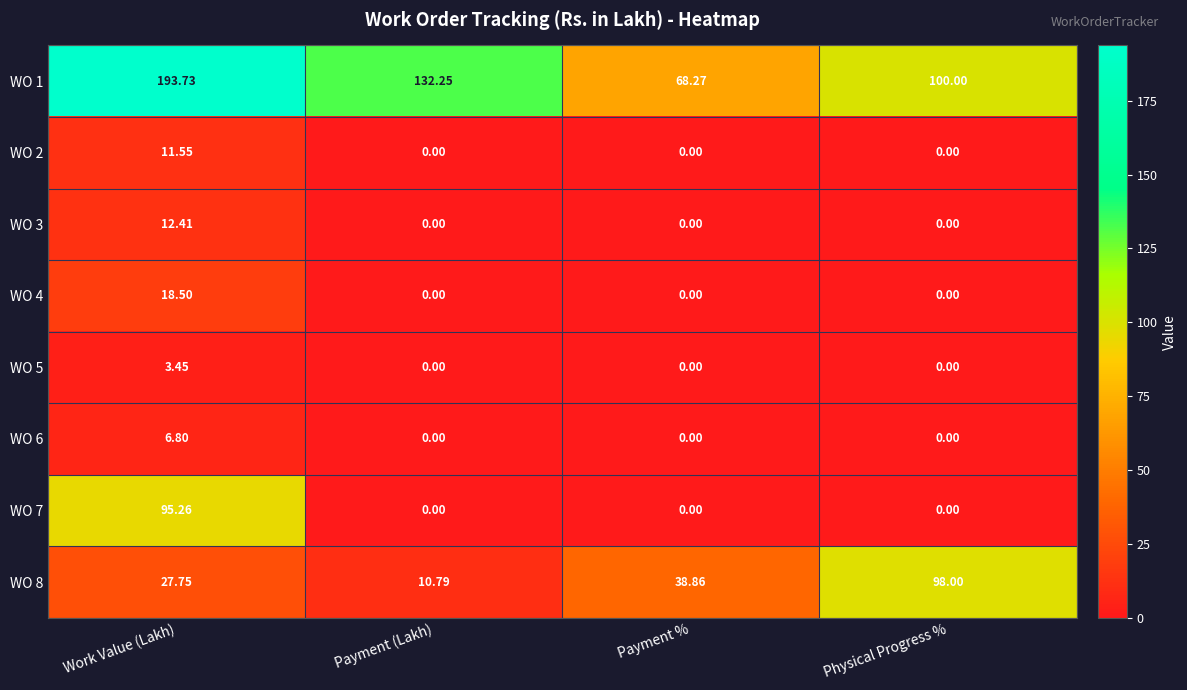

At how many categories does at least one series exceed 85?

3